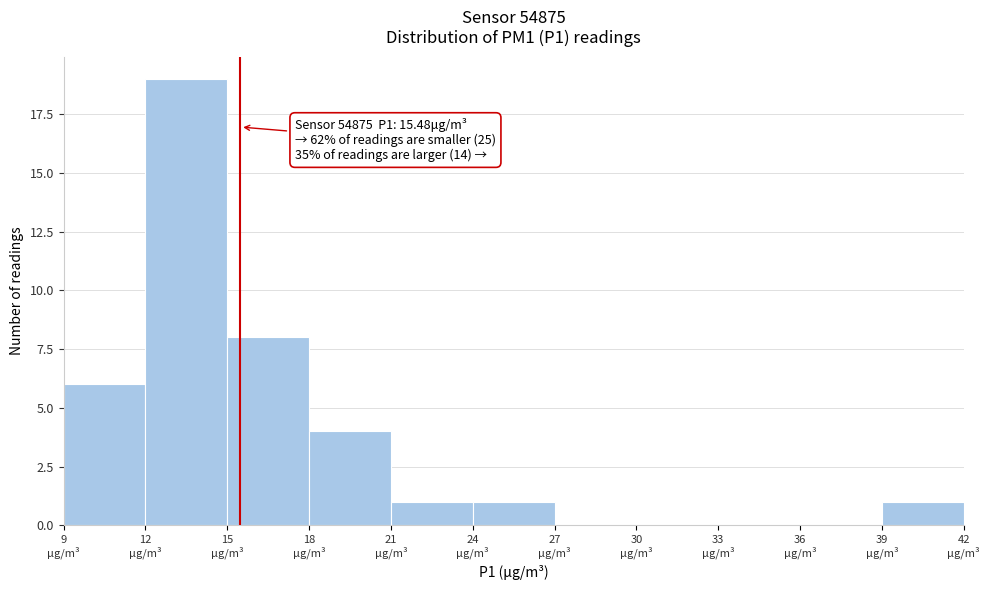

Over which range of the x-axis is the bar tallest?

12 to 15